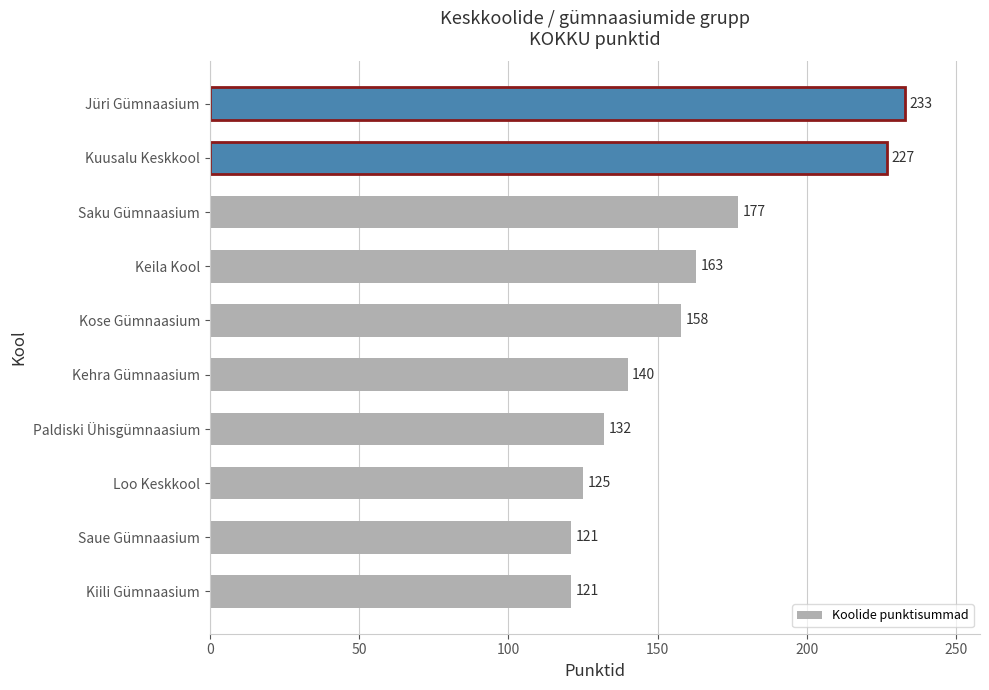

True or false: the data shows 132 at Paldiski Ühisgümnaasium.

True